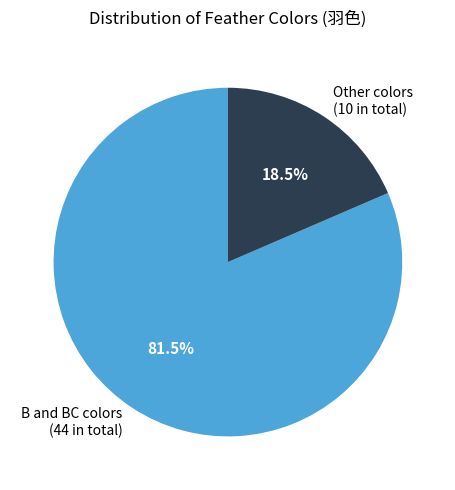

Count the number of slices in the pie.

2